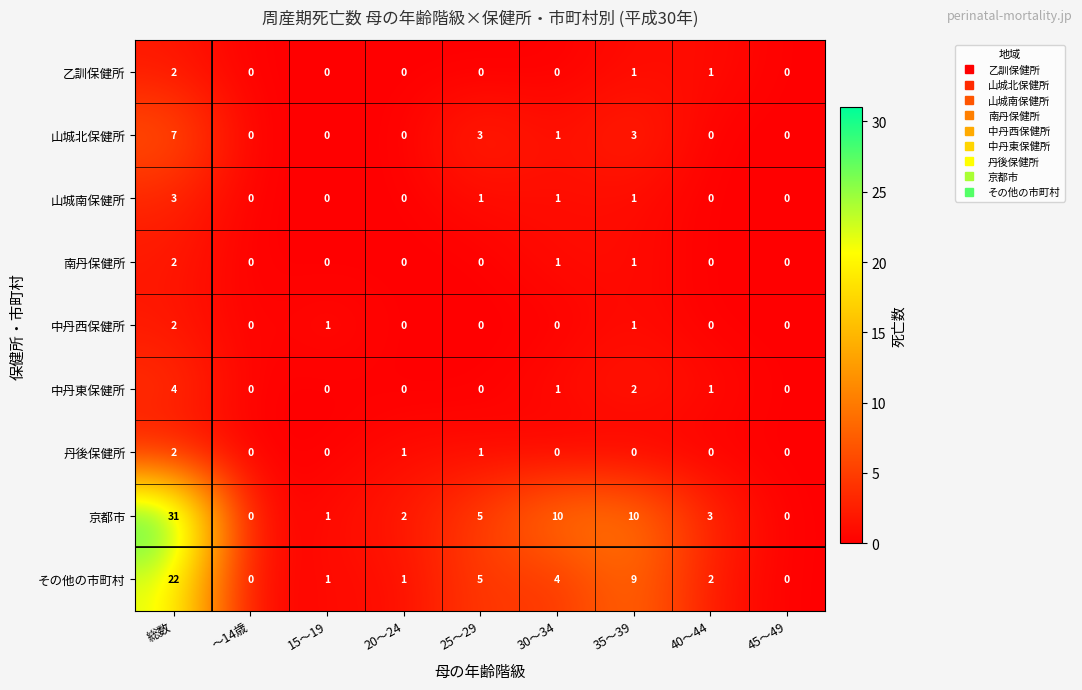

What is the spread (max minus min) of values at 25～29?

5